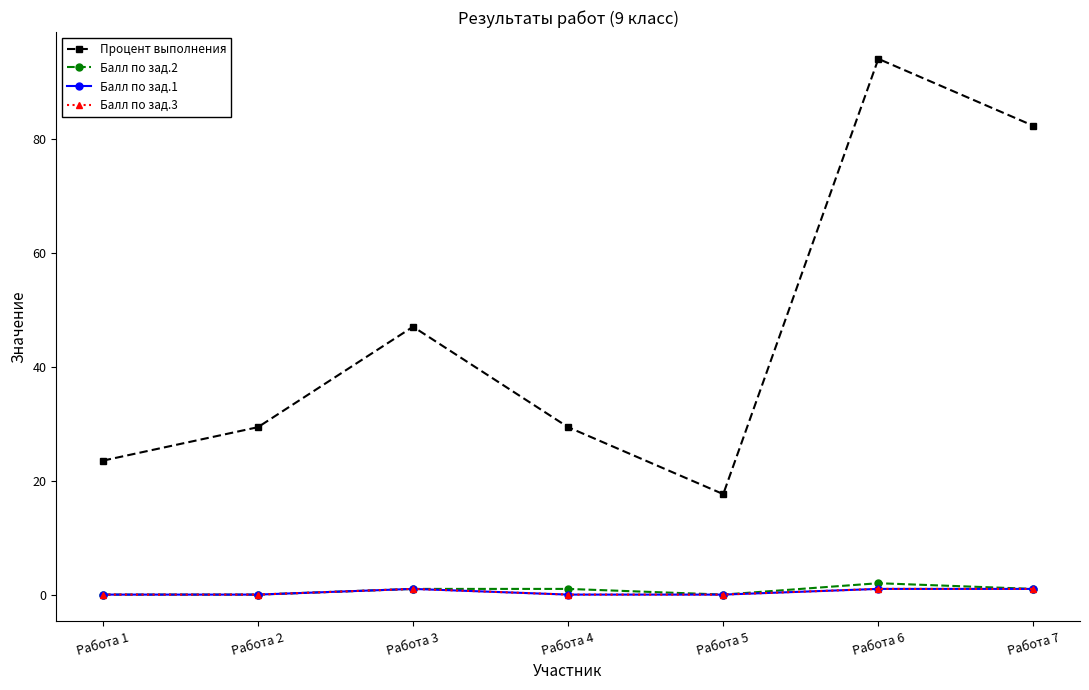

Which category has the lowest value across all series?

Работа 1